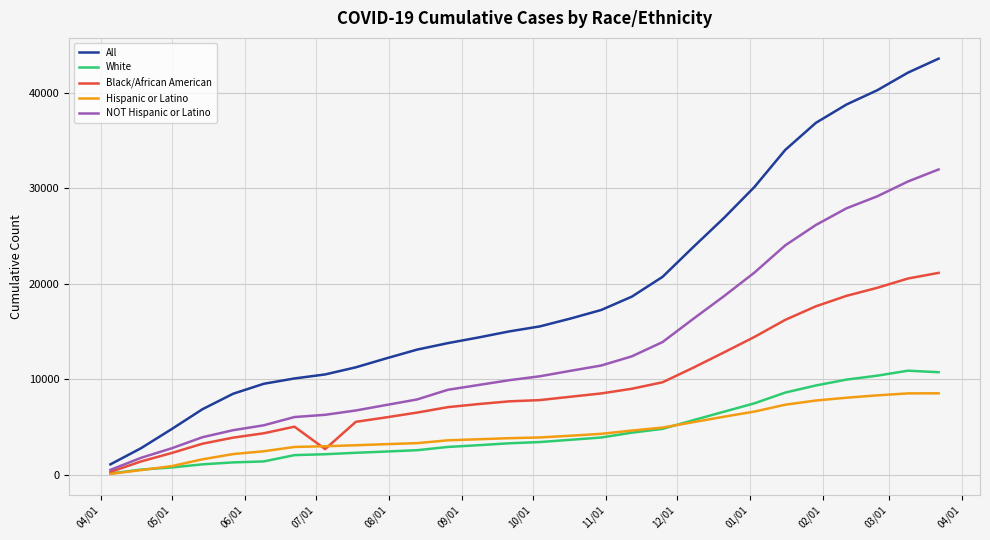

Count the number of categories in the chart.

28